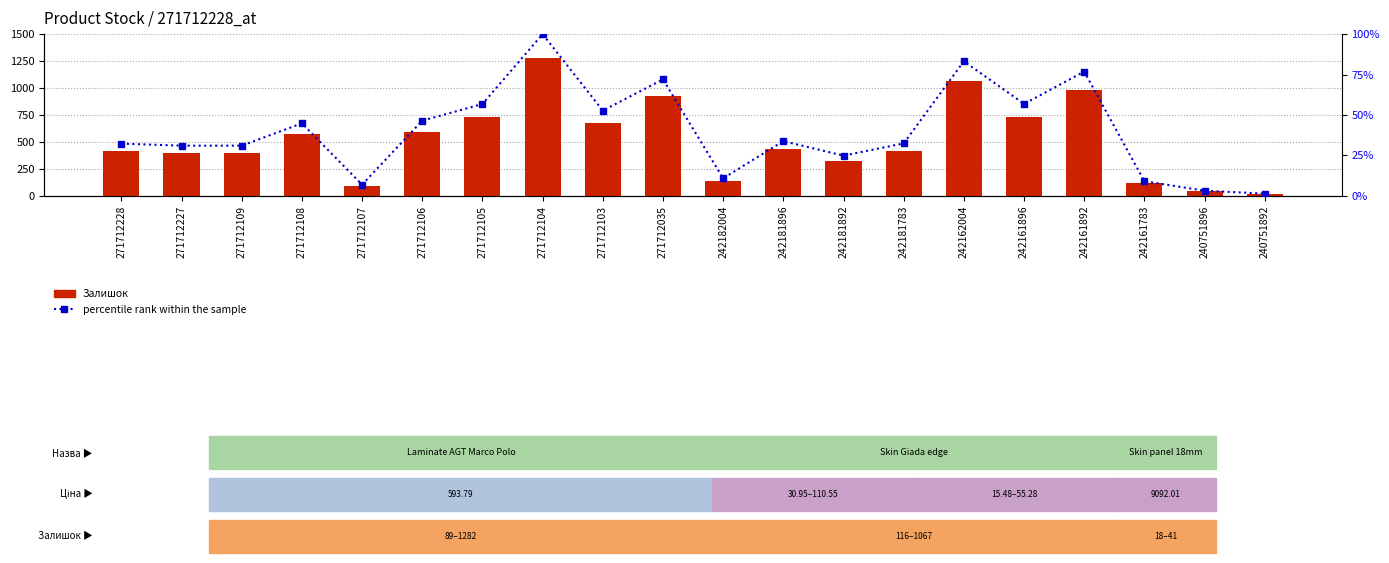

Reading left to right, extract all data points from this chart.

Залишок: 271712228=414.0	271712227=398.0	271712109=398.0	271712108=575.0	271712107=89.0	271712106=596.0	271712105=728.0	271712104=1282.0	271712103=676.0	271712035=923.0	242182004=139.0	242181896=434.0	242181892=319.0	242181783=416.0	242162004=1067.0	242161896=729.0	242161892=985.0	242161783=116.0	240751896=41.0	240751892=18.0
percentile rank within the sample: 271712228=32.3	271712227=31.0	271712109=31.0	271712108=44.9	271712107=6.9	271712106=46.5	271712105=56.8	271712104=100.0	271712103=52.7	271712035=72.0	242182004=10.8	242181896=33.9	242181892=24.9	242181783=32.4	242162004=83.2	242161896=56.9	242161892=76.8	242161783=9.0	240751896=3.2	240751892=1.4